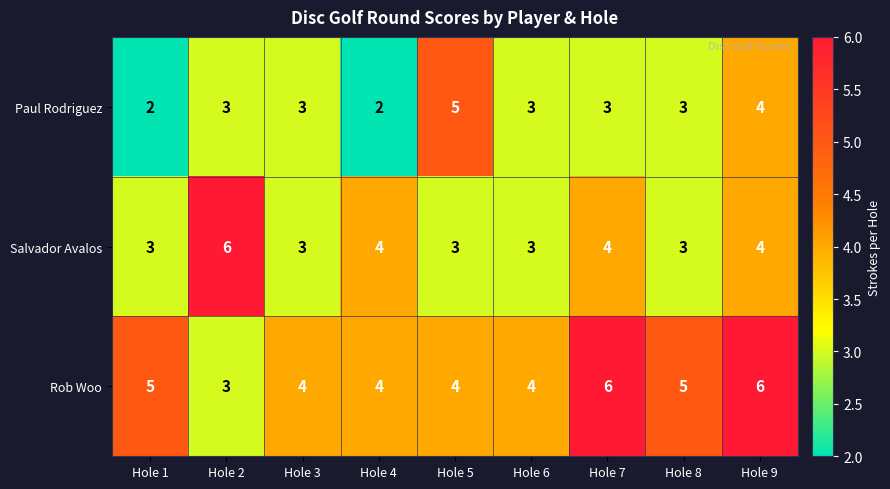

What is the sum of all Salvador Avalos values?

33